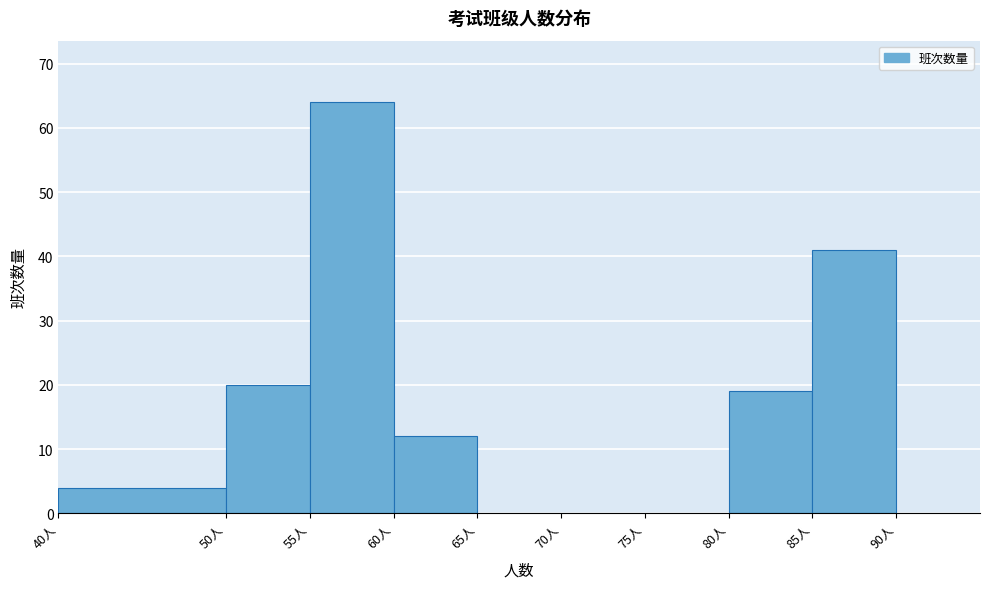

Which range on the x-axis has the tallest bar?

55 to 60